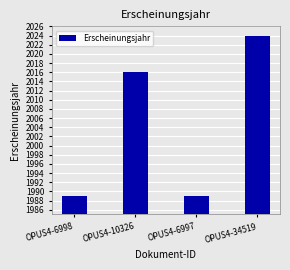

At which category does the chart reach its peak across all series?

OPUS4-34519